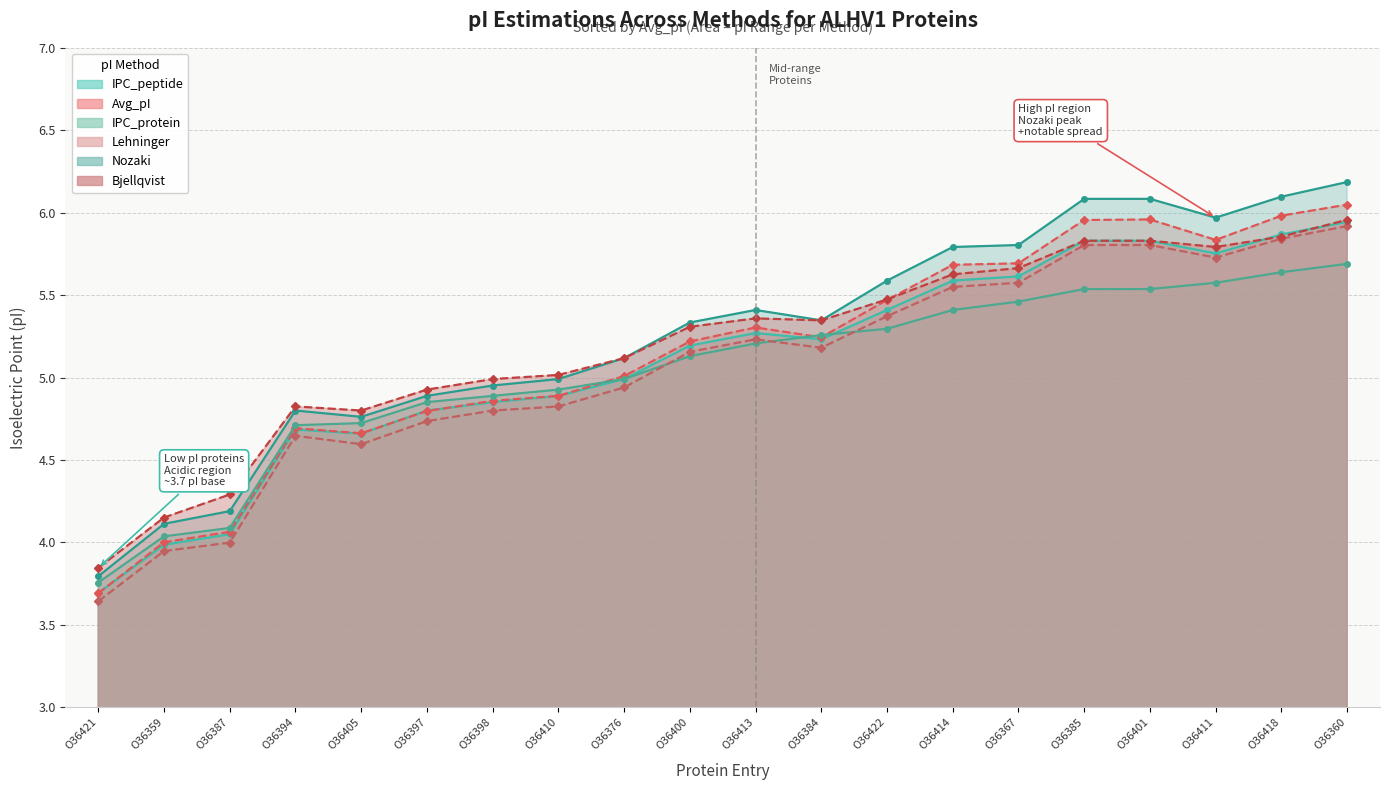

How many lines are shown in the chart?

6